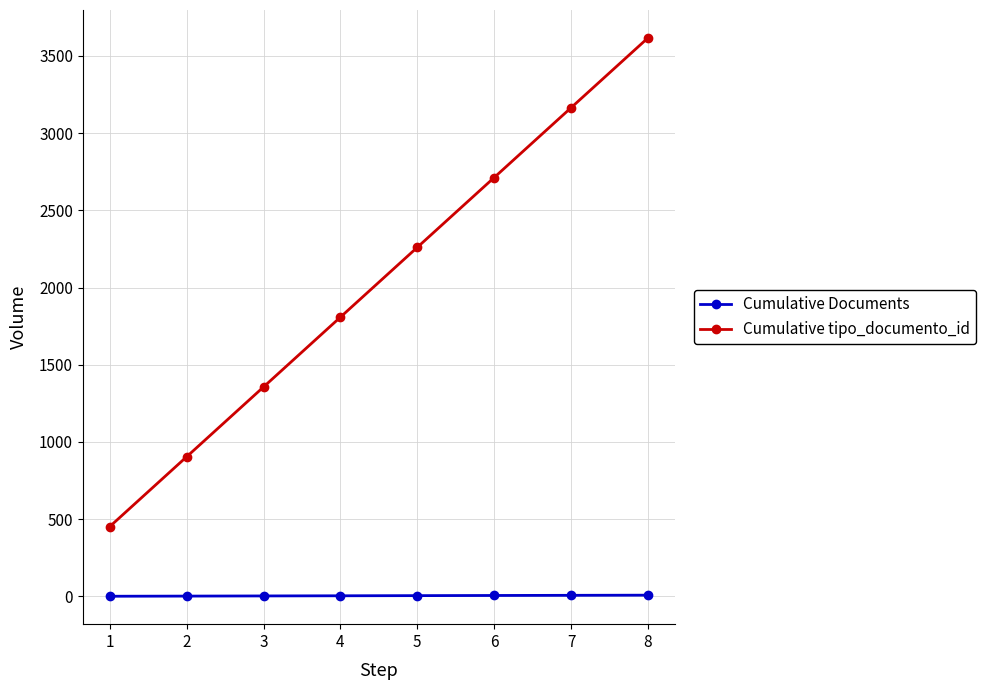

List the series in order of their peak value, lowest first.

Cumulative Documents, Cumulative tipo_documento_id